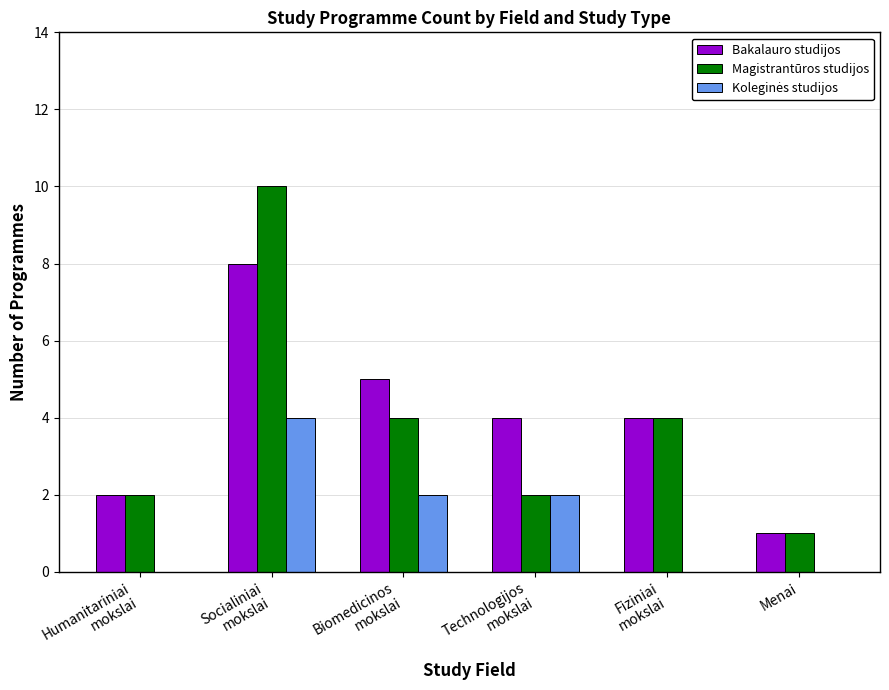

What is the maximum value shown in the chart?

10